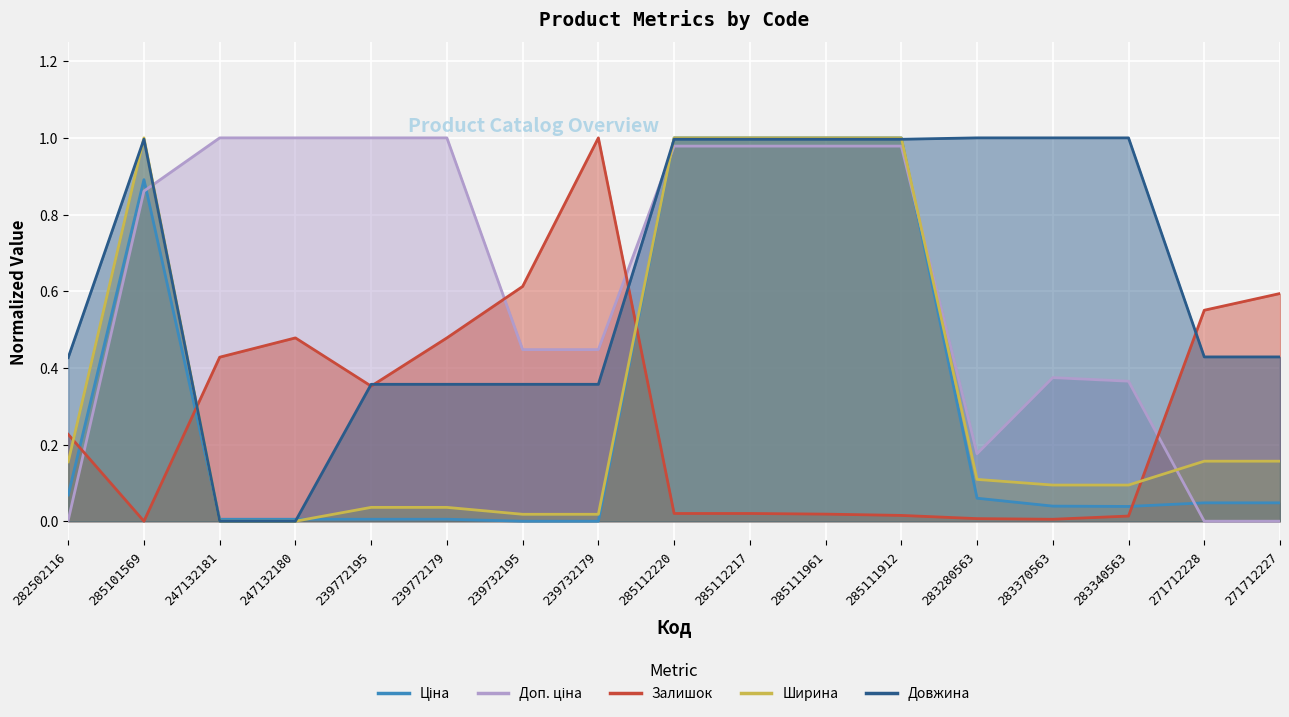

Between 285112220 and 271712227, which series saw the biggest shift?

Доп. ціна